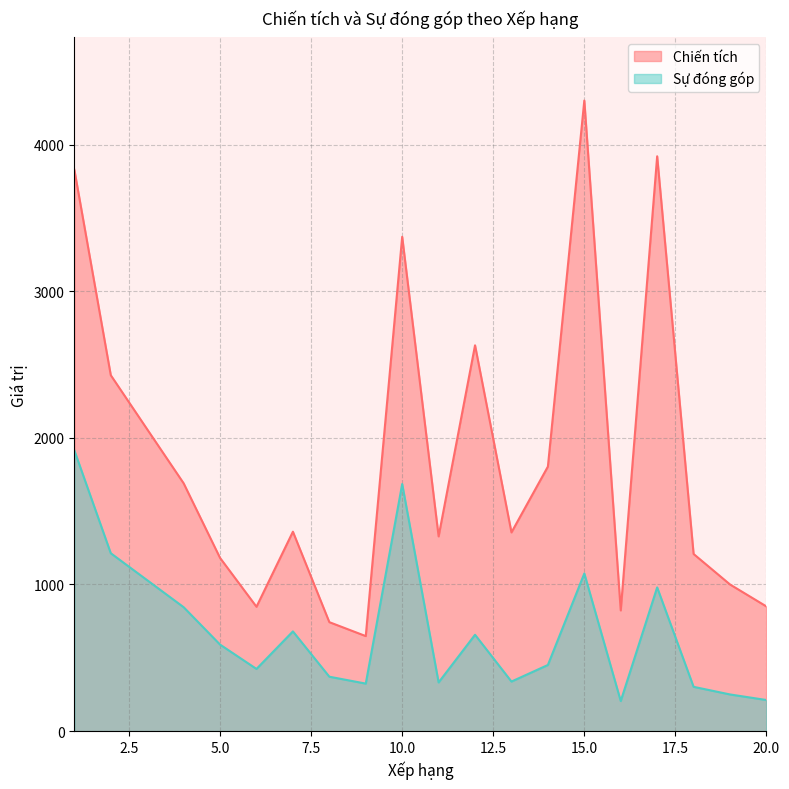

What are all the series names shown in the legend?

Chiến tích, Sự đóng góp